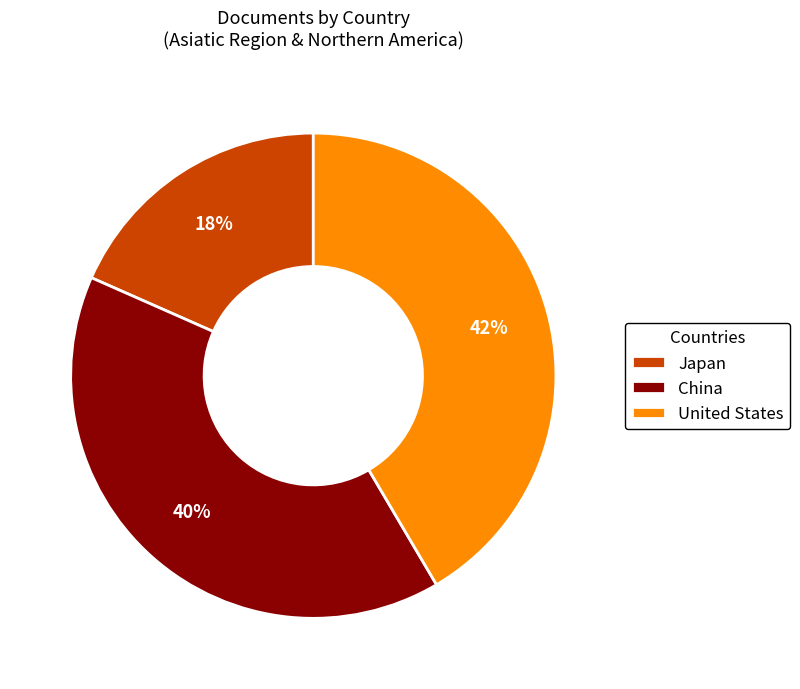

How many slices are in this pie chart?

3